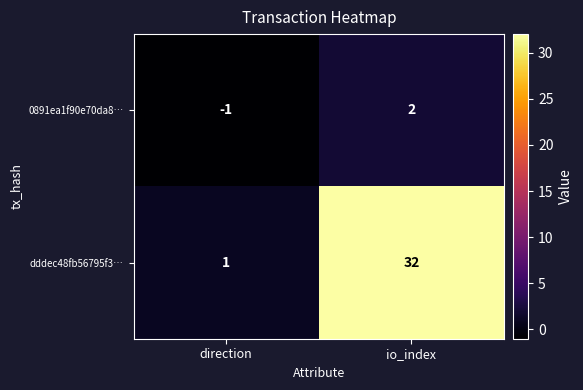

Reading left to right, extract all data points from this chart.

0891ea1f90e70da8…: -1	2
dddec48fb56795f3…: 1	32